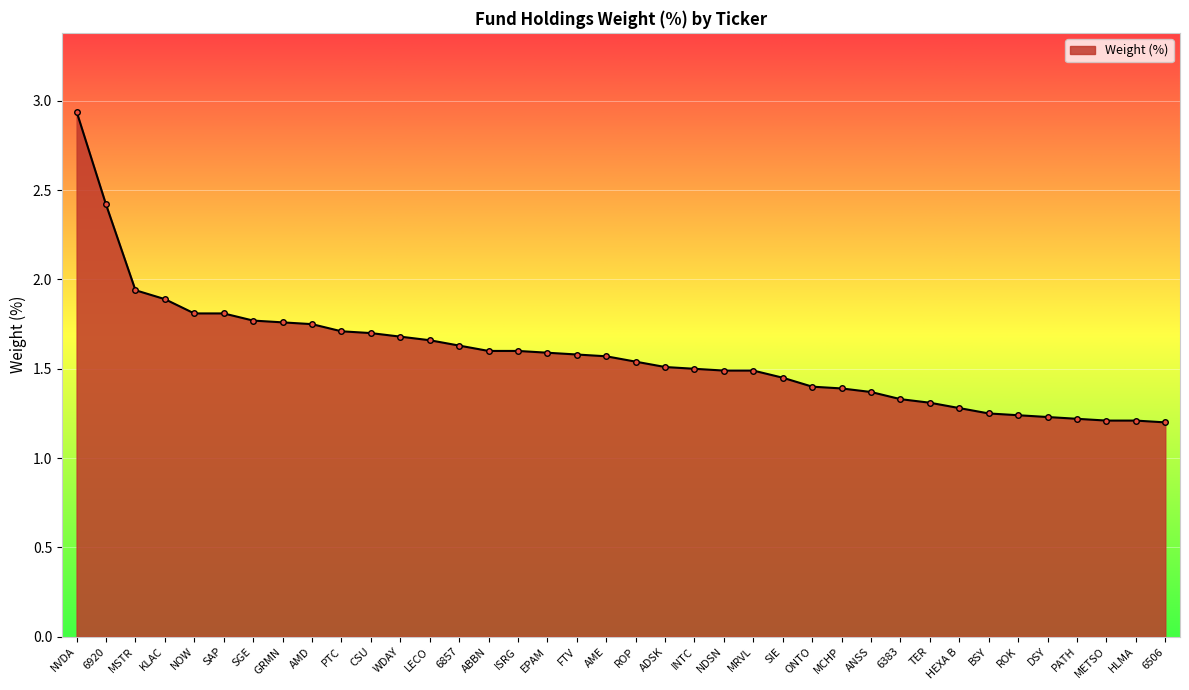

What is the sum of all values?

60.0